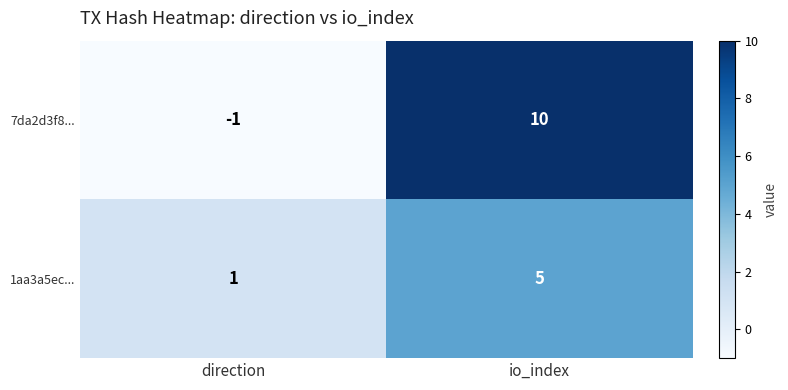

What is the difference between the maximum and minimum values in the 1aa3a5ec... series?

4